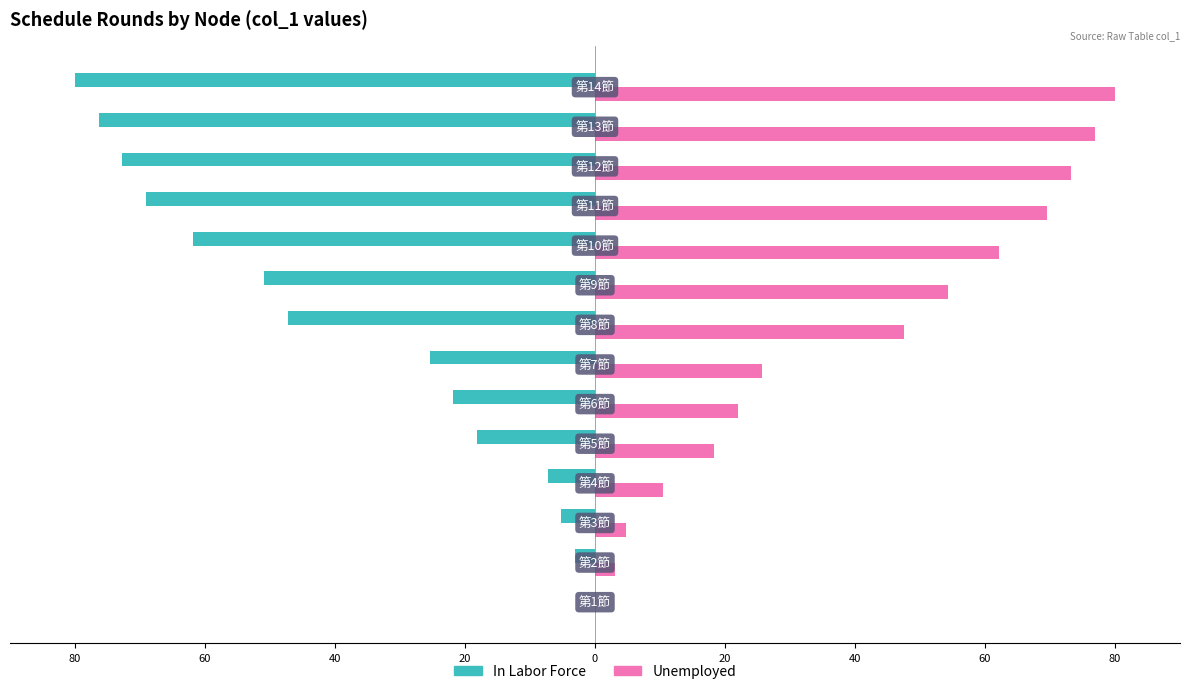

What are all the series names shown in the legend?

In Labor Force, Unemployed